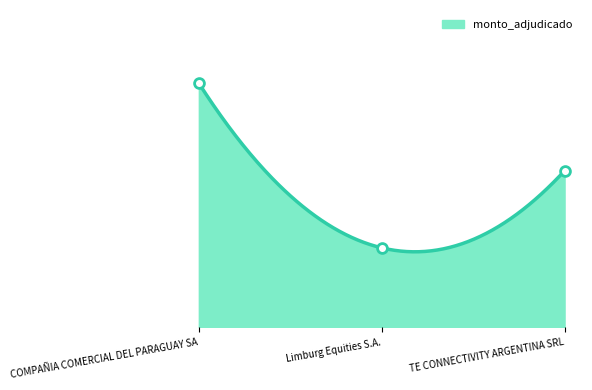

Approximately how many times larger is the value at TE CONNECTIVITY ARGENTINA SRL compared to COMPAÑIA COMERCIAL DEL PARAGUAY SA?

0.6